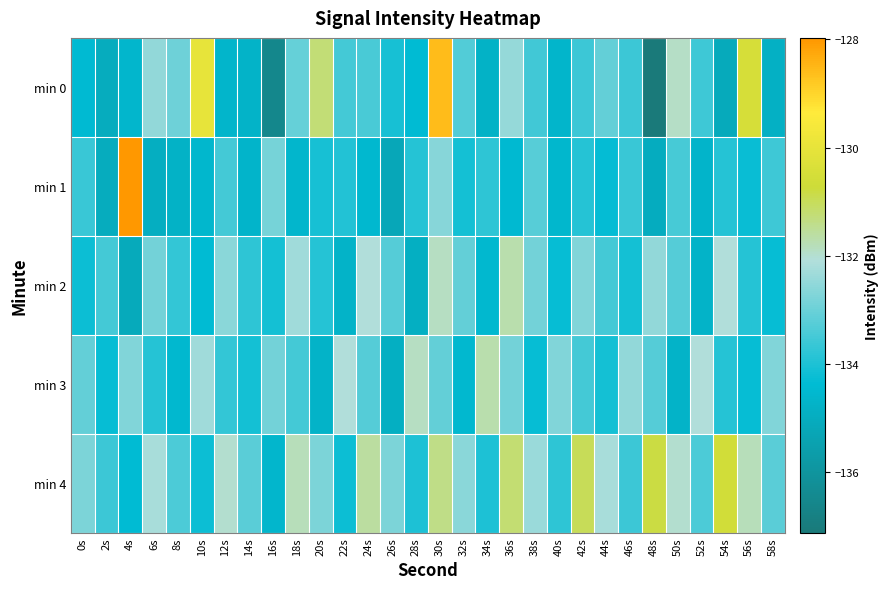

How many data points does each series have?

30